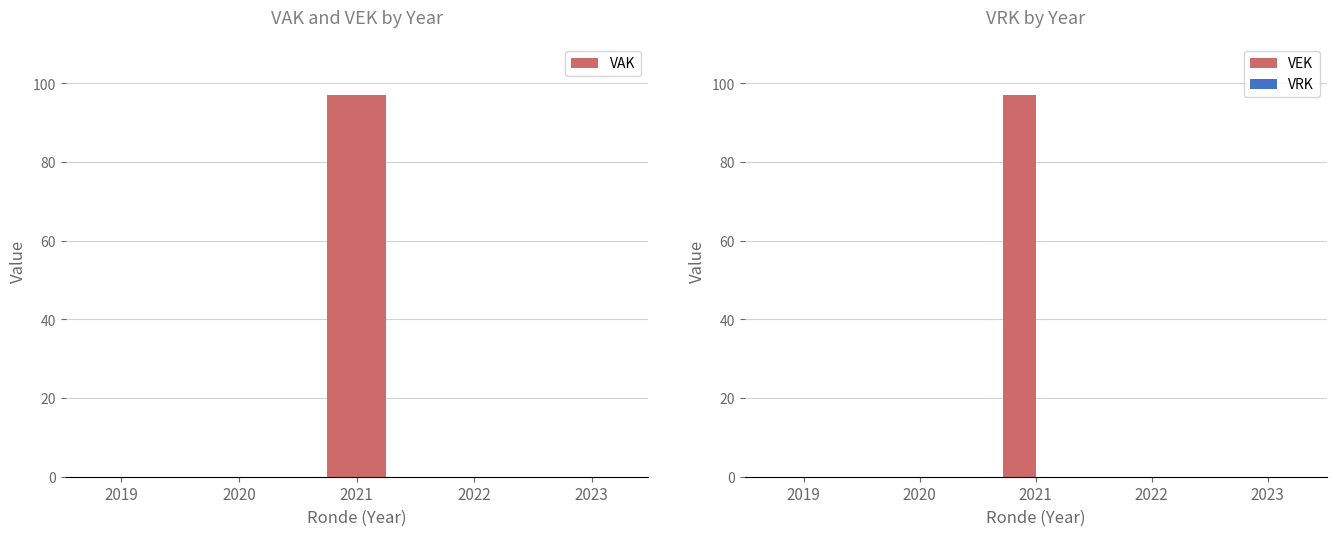

Does the chart contain any negative values?

No